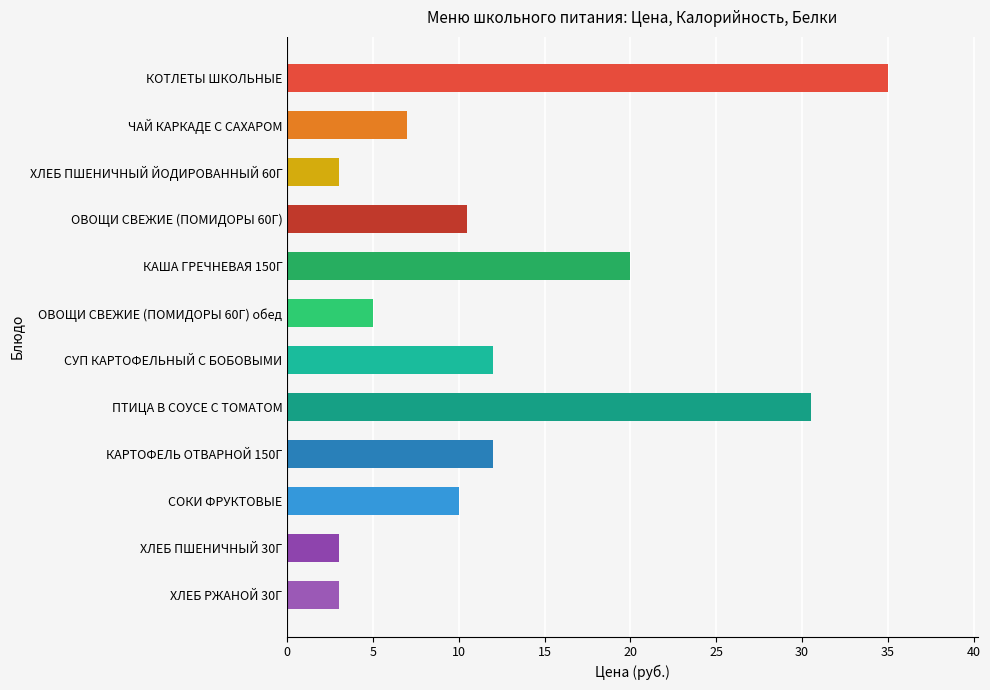

What value does the data have at КАША ГРЕЧНЕВАЯ 150Г?

20.0